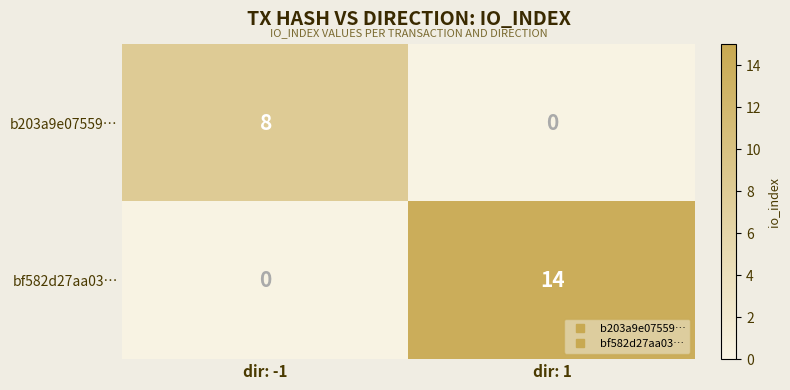

What is the maximum value for b203a9e07559…?

8